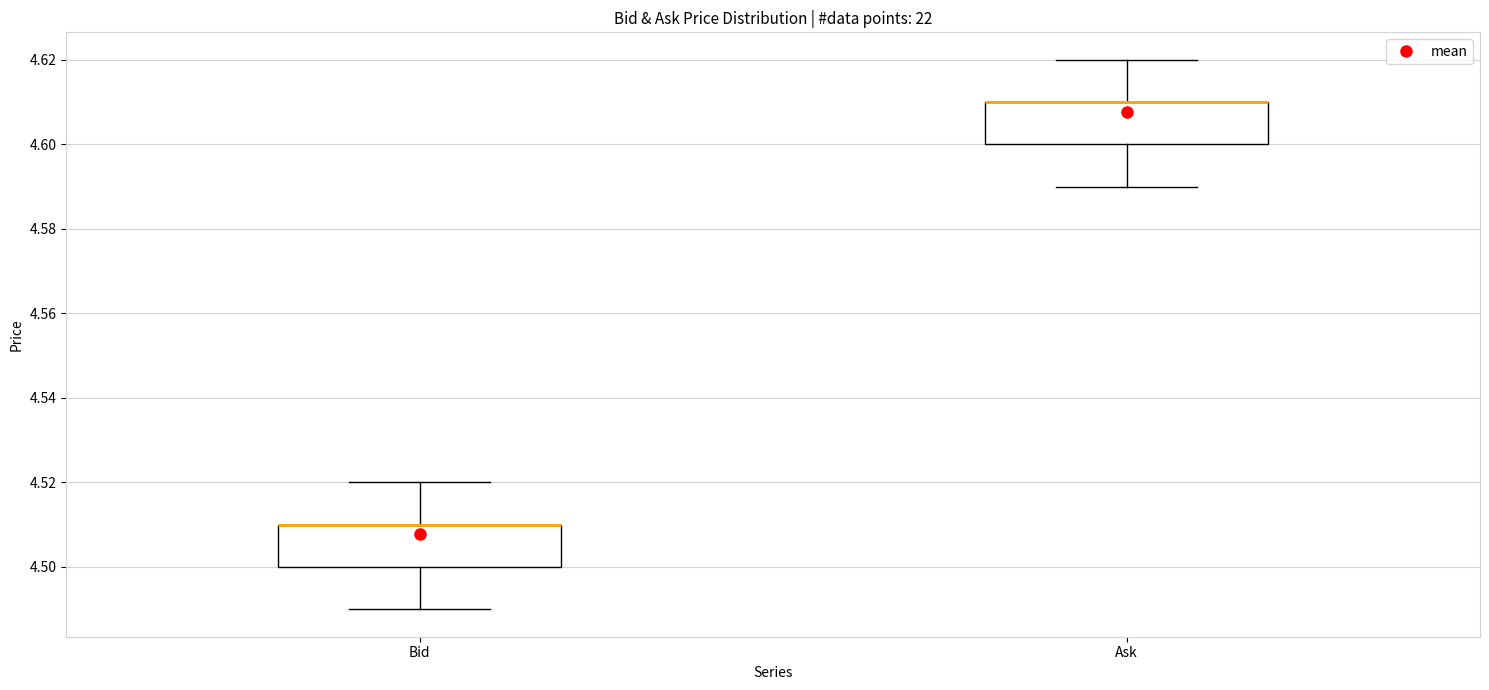

Reading left to right, read every box against the y-axis: the position of its median line, the range the box covers, and the ends of its whiskers. The values are not printed on the chart, so give them approximately, as read against the axis.

Bid: median 4.51 (drawn on the box's upper edge), box 4.50 to 4.51, whiskers 4.49 to 4.52
Ask: median 4.61 (drawn on the box's upper edge), box 4.60 to 4.61, whiskers 4.59 to 4.62